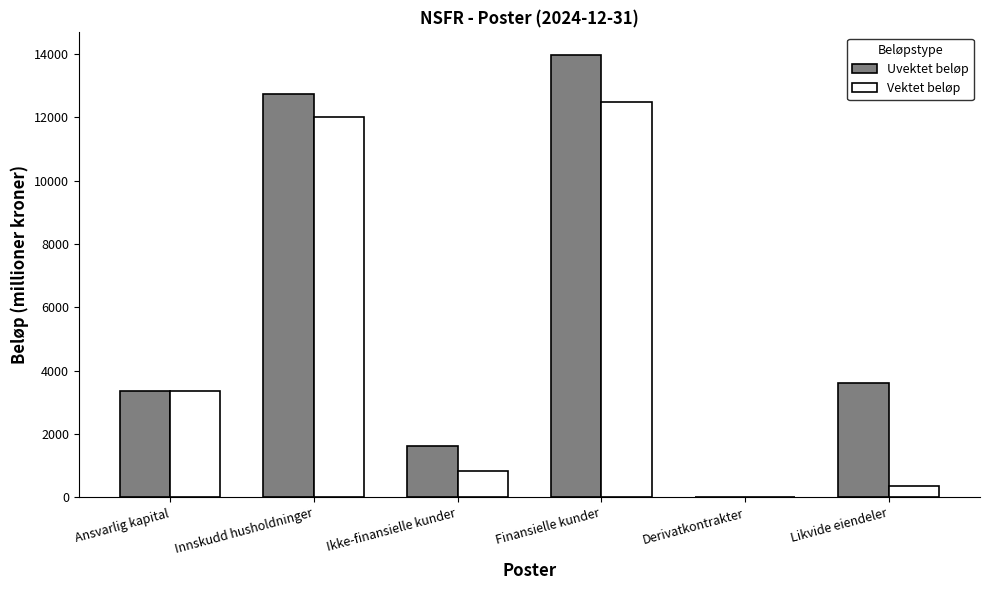

Count the number of categories in the chart.

6